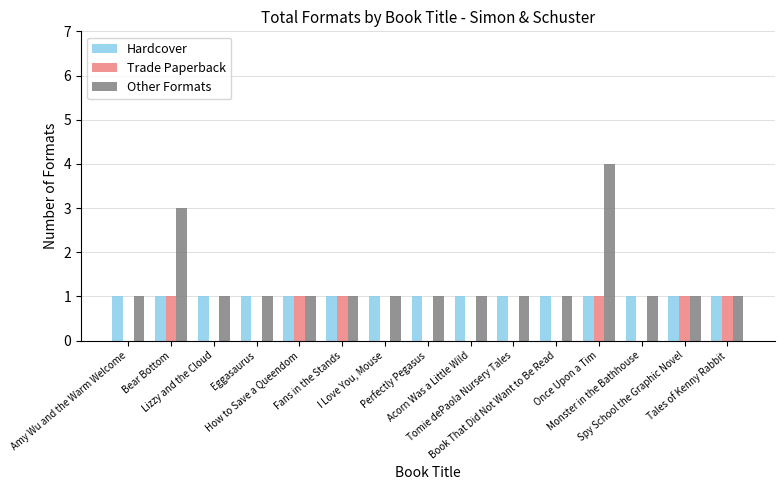

Reading left to right, list all the values displayed in this chart.

Hardcover: 1	1	1	1	1	1	1	1	1	1	1	1	1	1	1
Trade Paperback: 0	1	0	0	1	1	0	0	0	0	0	1	0	1	1
Other Formats: 1	3	1	1	1	1	1	1	1	1	1	4	1	1	1